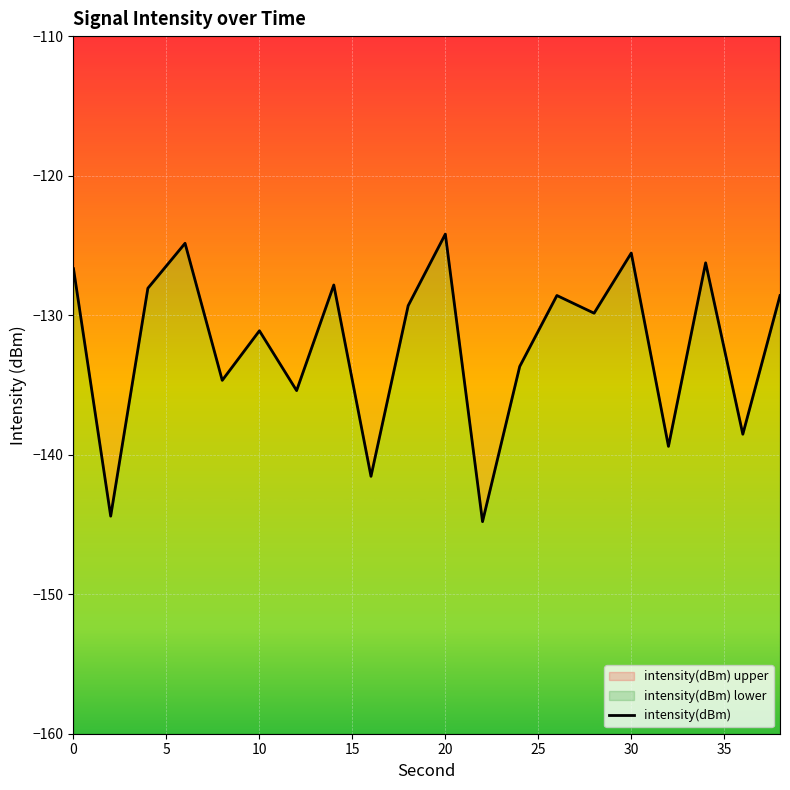

True or false: the data shows -49.3 at 19.

False